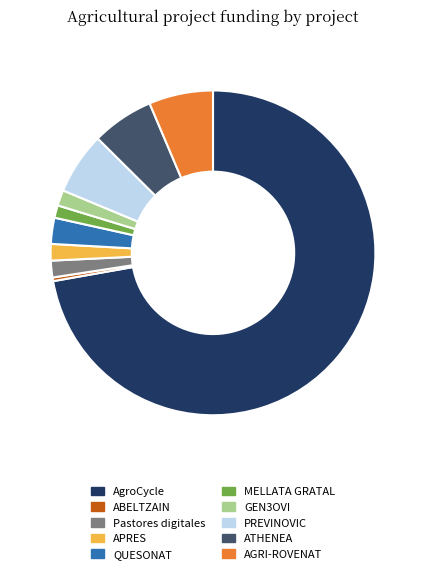

The ATHENEA slice represents 6% of the pie. True or false?

True